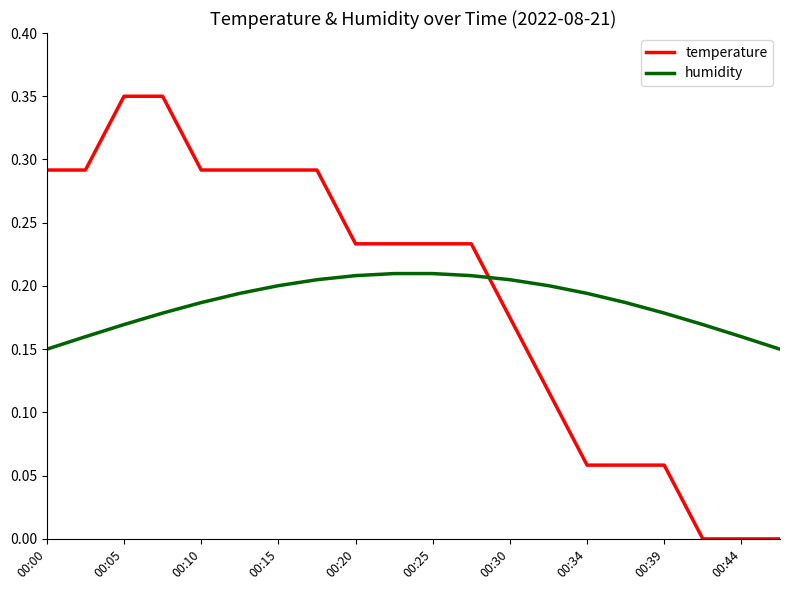

Which series has the widest spread of values?

temperature